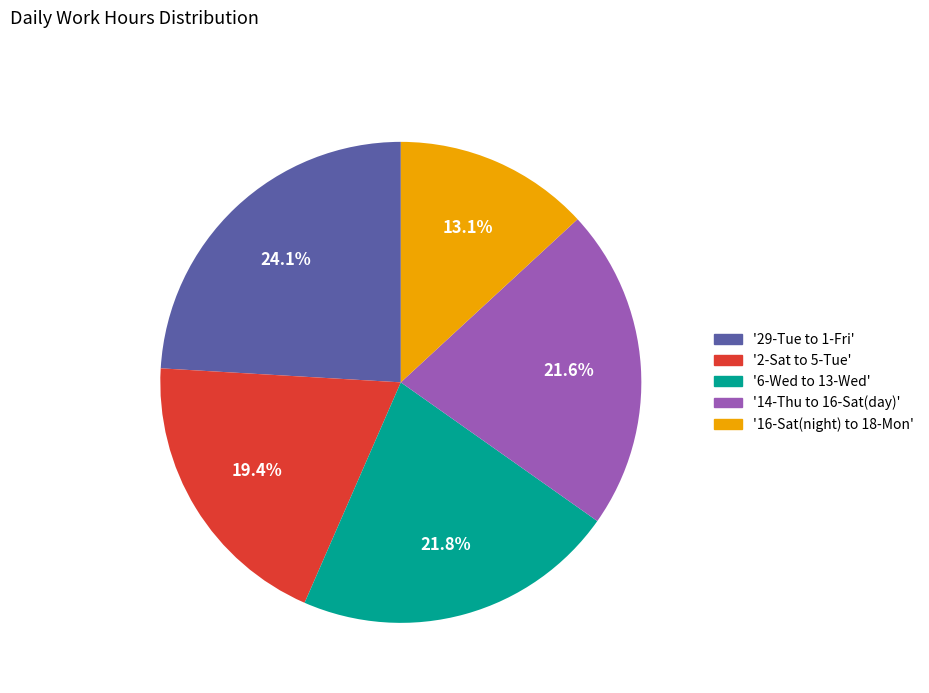

Combined, what portion of the pie is '29-Tue to 1-Fri' and '16-Sat(night) to 18-Mon'?

37.2%